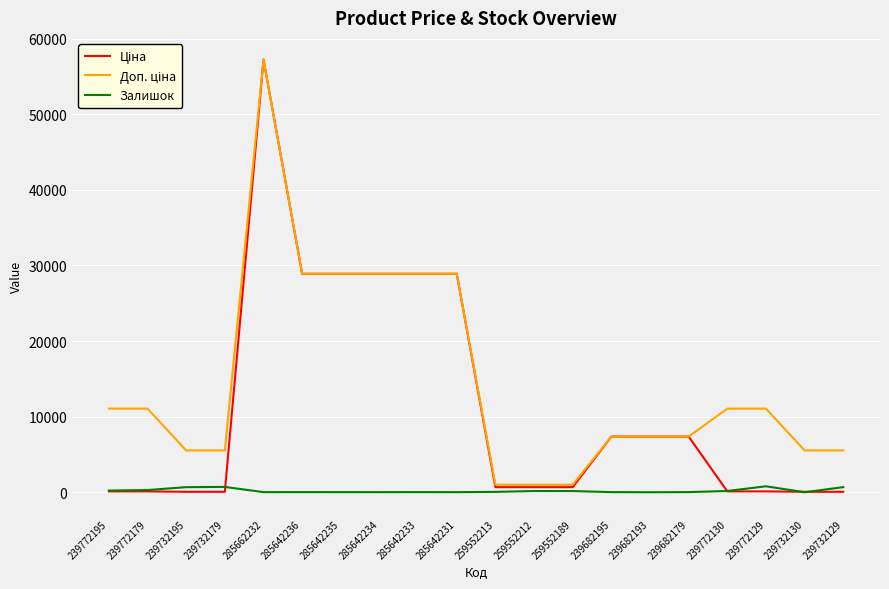

At which category is the sum across all series the highest?

285662232